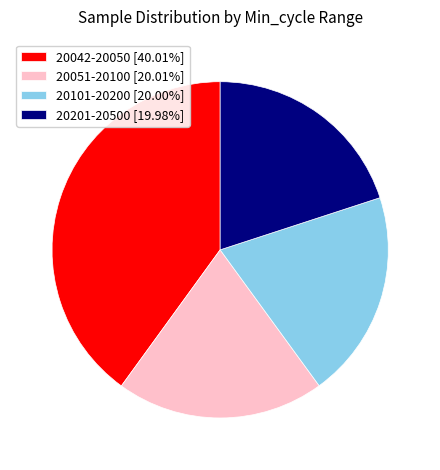

Approximately how many times larger is the value at 20042-20050 [40.01%] compared to 20101-20200 [20.00%]?

2.0